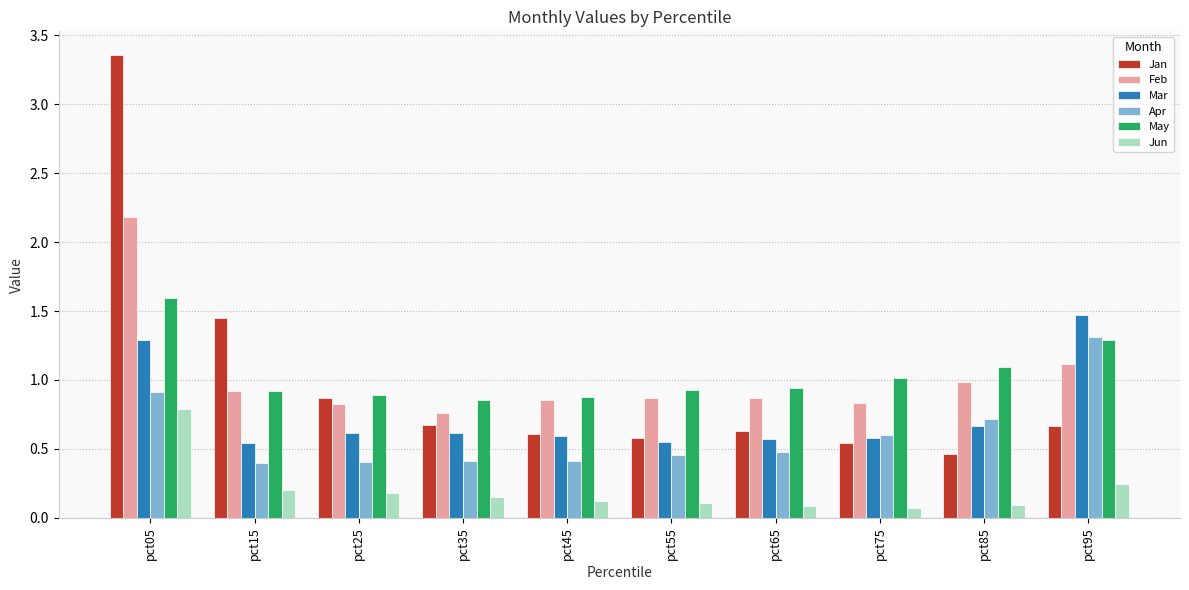

What is the sum of the Jan values at pct75 and pct45?

1.1